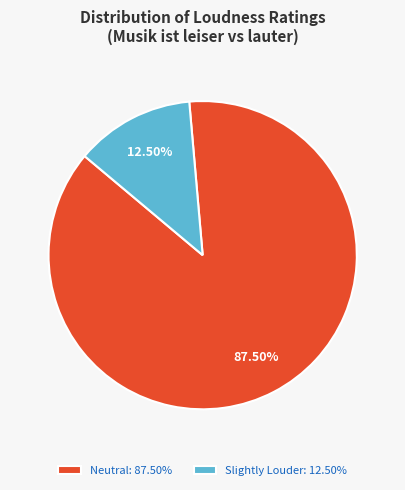

Combined, do Slightly Louder: 12.50% and Neutral: 87.50% account for over 50%?

Yes